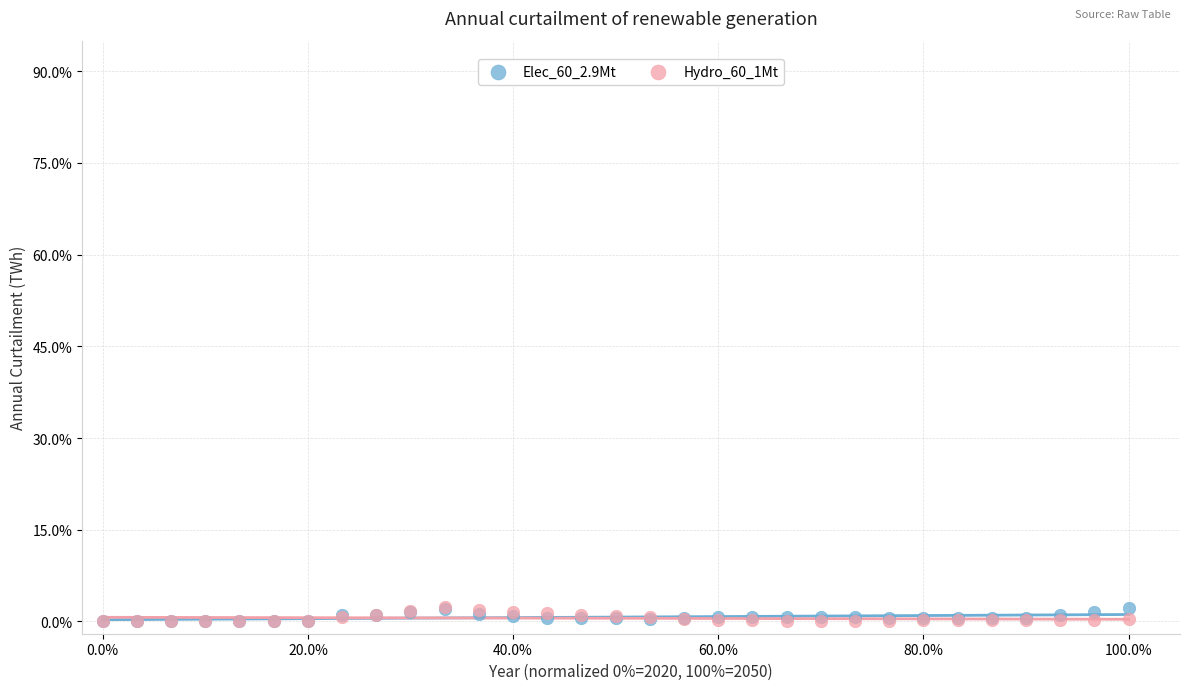

What are all the series names shown in the legend?

Elec_60_2.9Mt, Hydro_60_1Mt